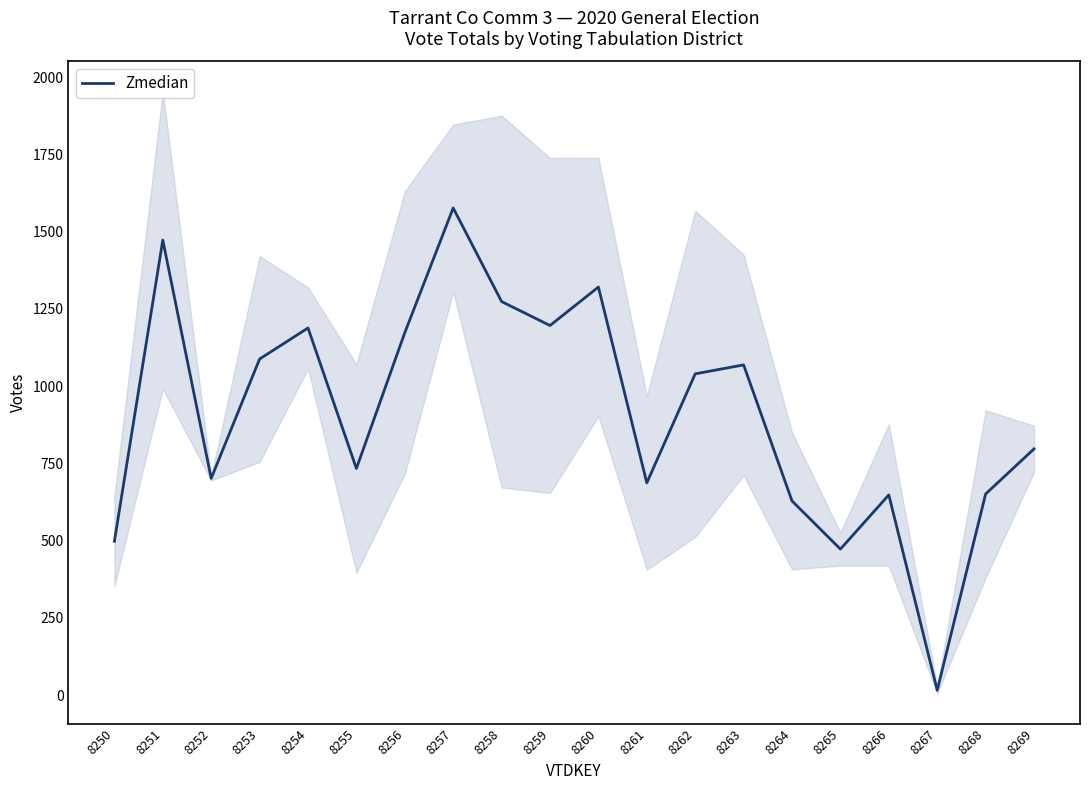

True or false: there are more than 0 points higher than both neighbors.

True